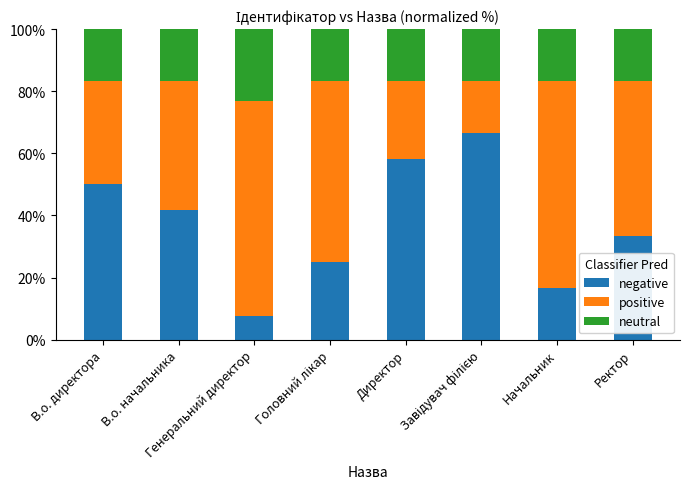

What are all the series names shown in the legend?

negative, positive, neutral